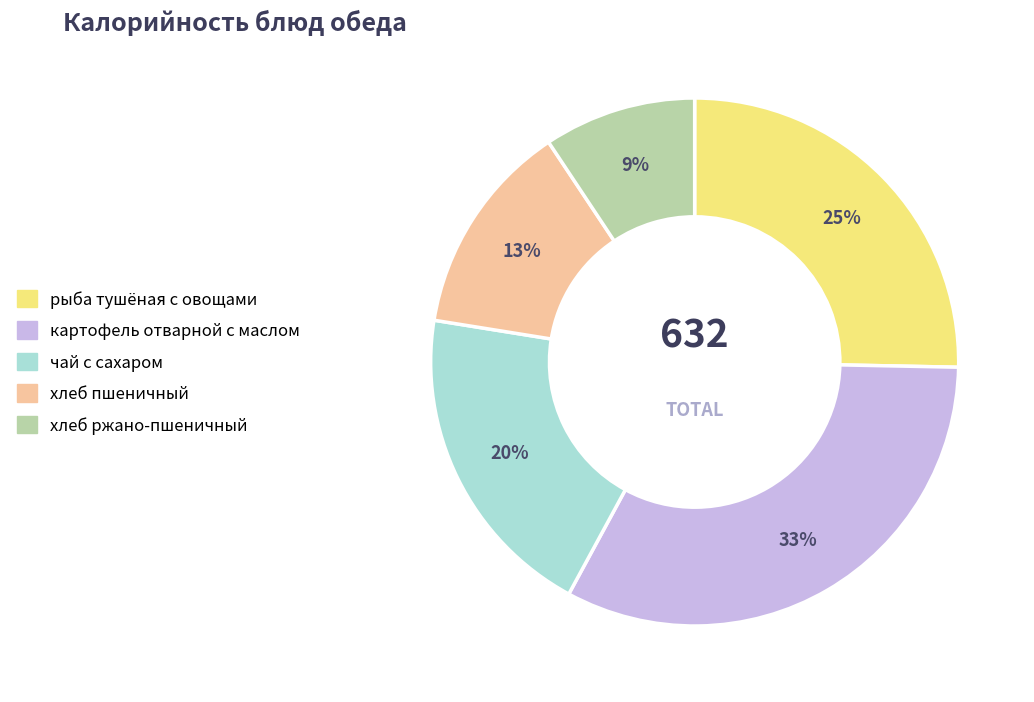

Combined, do чай с сахаром and картофель отварной с маслом account for over 50%?

Yes